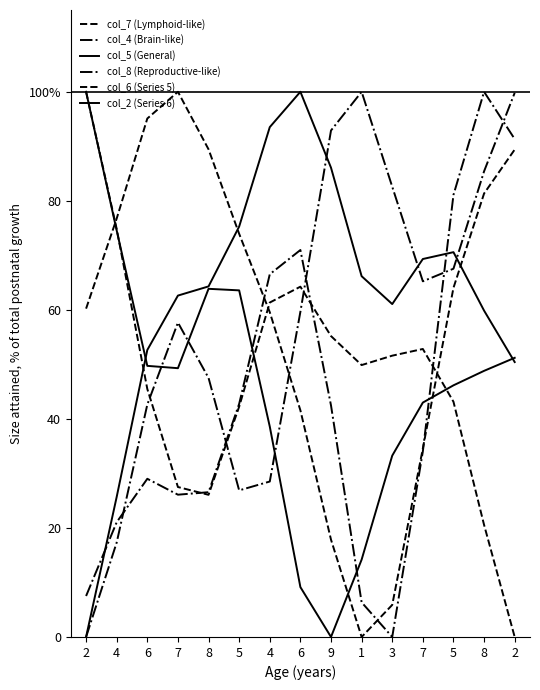

Rank the series at 4 from lowest to highest value.

col_4 (Brain-like), col_8 (Reproductive-like), col_2 (Series 6), col_5 (General), col_7 (Lymphoid-like), col_6 (Series 5)